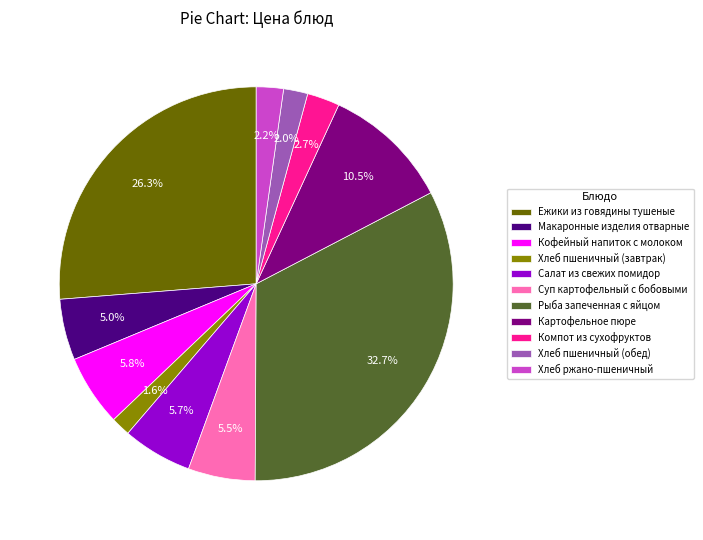

Approximately how many times larger is the value at Кофейный напиток с молоком compared to Макаронные изделия отварные?

1.2